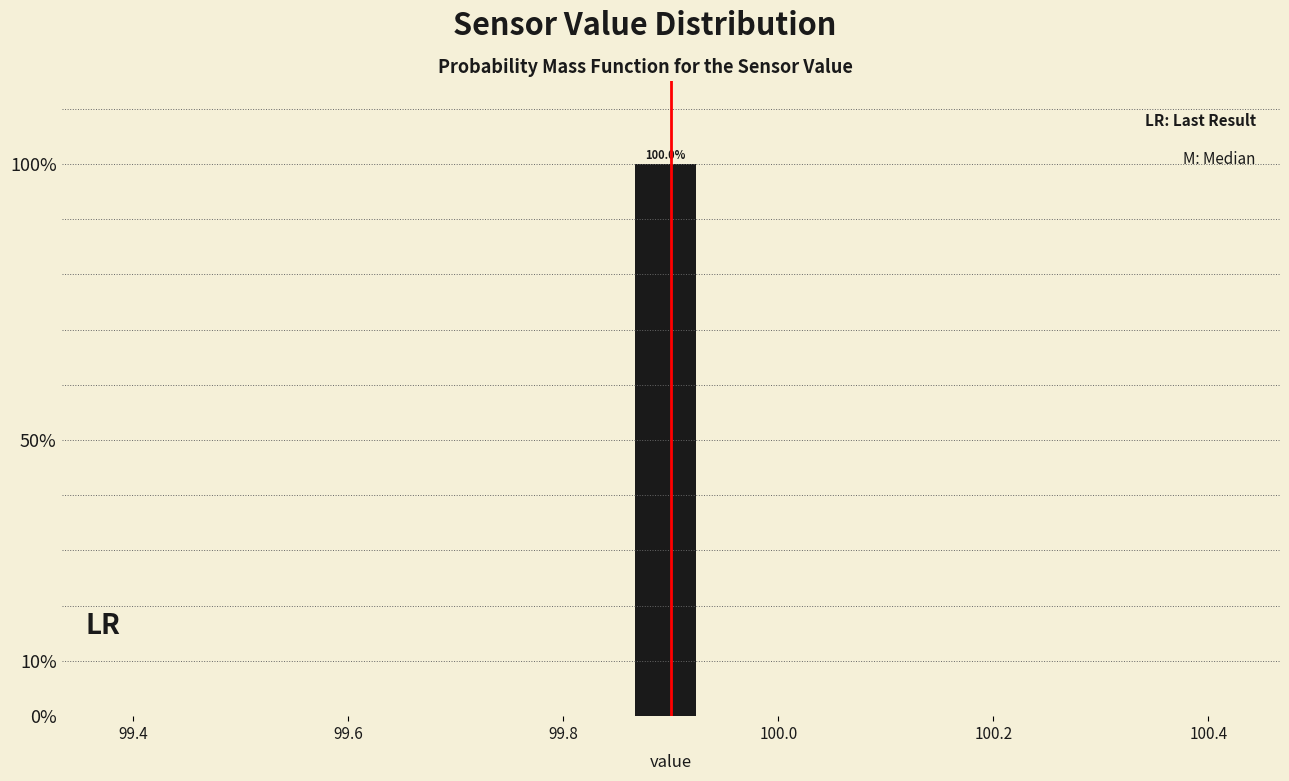

Around what value on the x-axis is the tallest bar? Give the approximate position of its centre, as read against the axis.

99.90